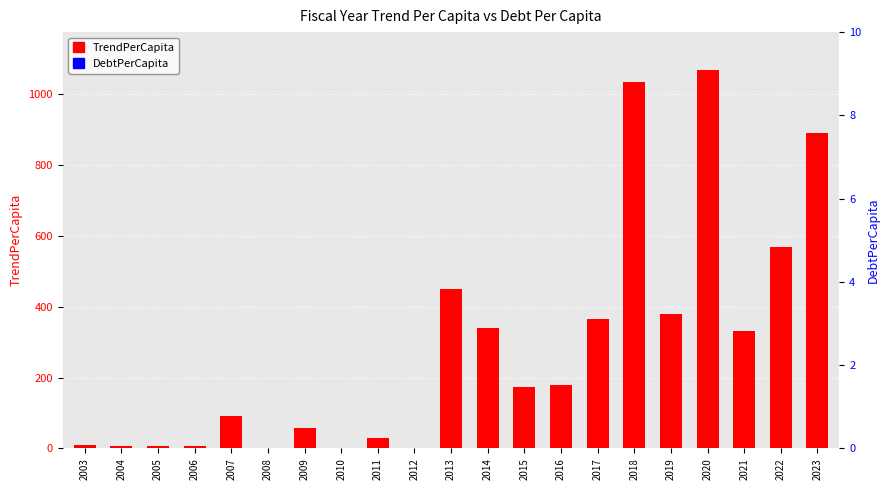

Is it true that DebtPerCapita equals 0.0 at 2007?

True